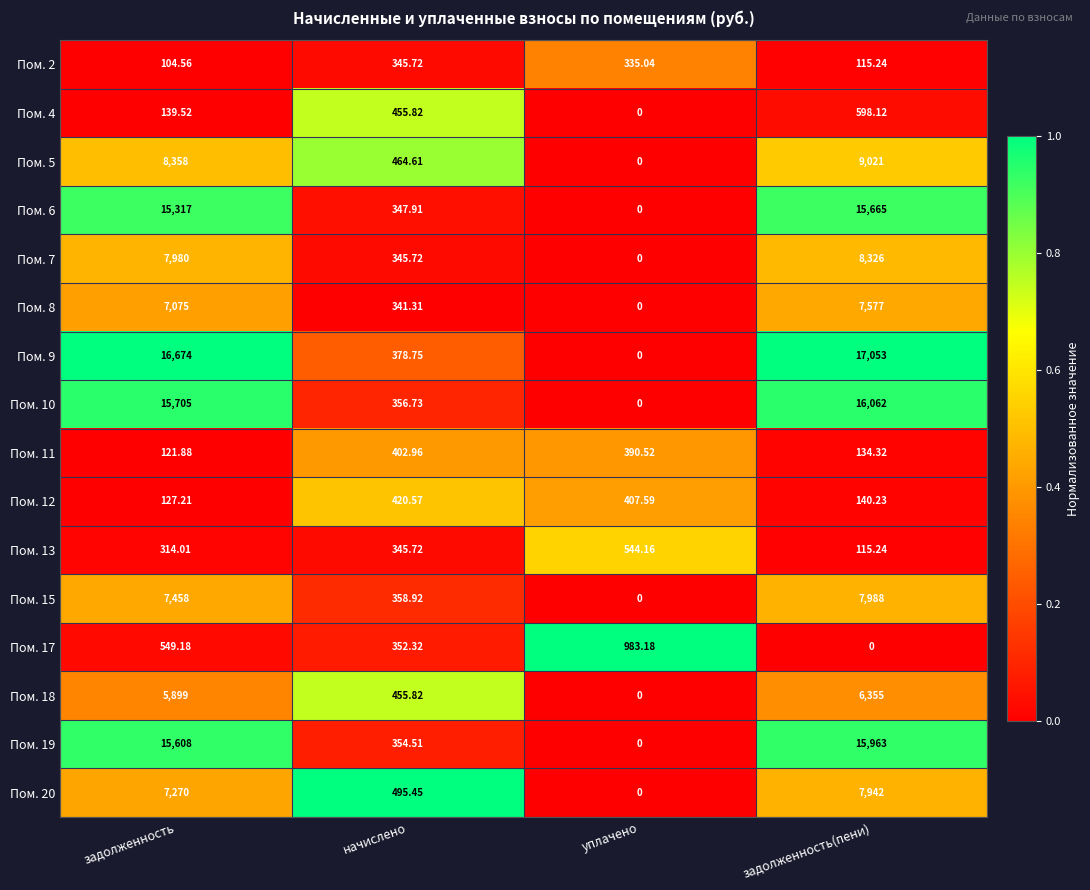

At which label is Пом. 6 closest to 7832?

начислено